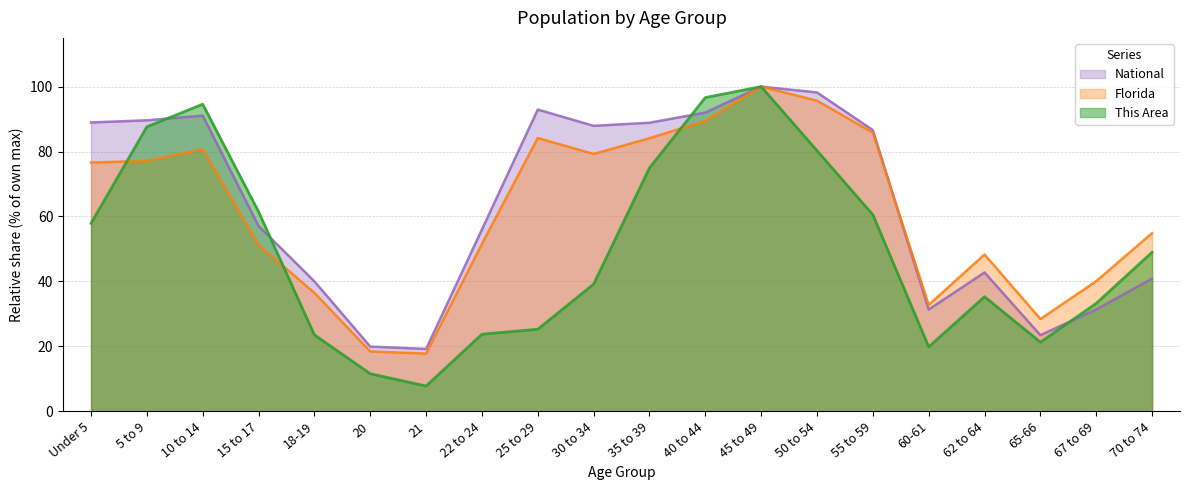

What position from the left is 25 to 29?

9